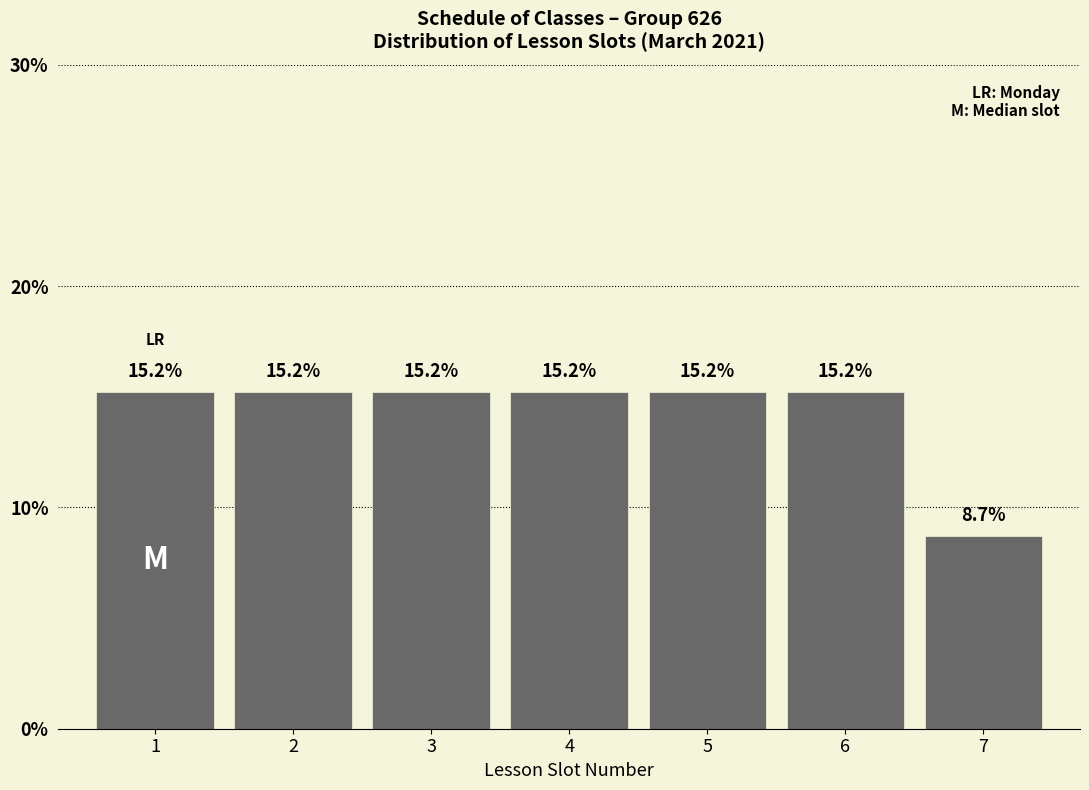

Reading left to right, transcribe this chart: for each bar, give the range it covers on the x-axis and its height.

0.5 to 1.5: 15.2
1.5 to 2.5: 15.2
2.5 to 3.5: 15.2
3.5 to 4.5: 15.2
4.5 to 5.5: 15.2
5.5 to 6.5: 15.2
6.5 to 7.5: 8.7